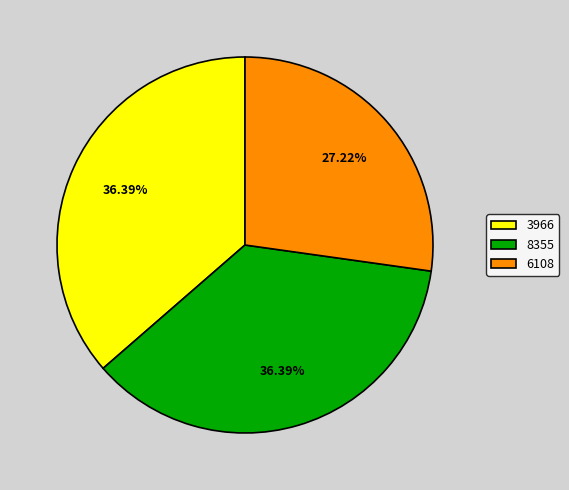

Which has a higher value, 6108 or 3966?

3966